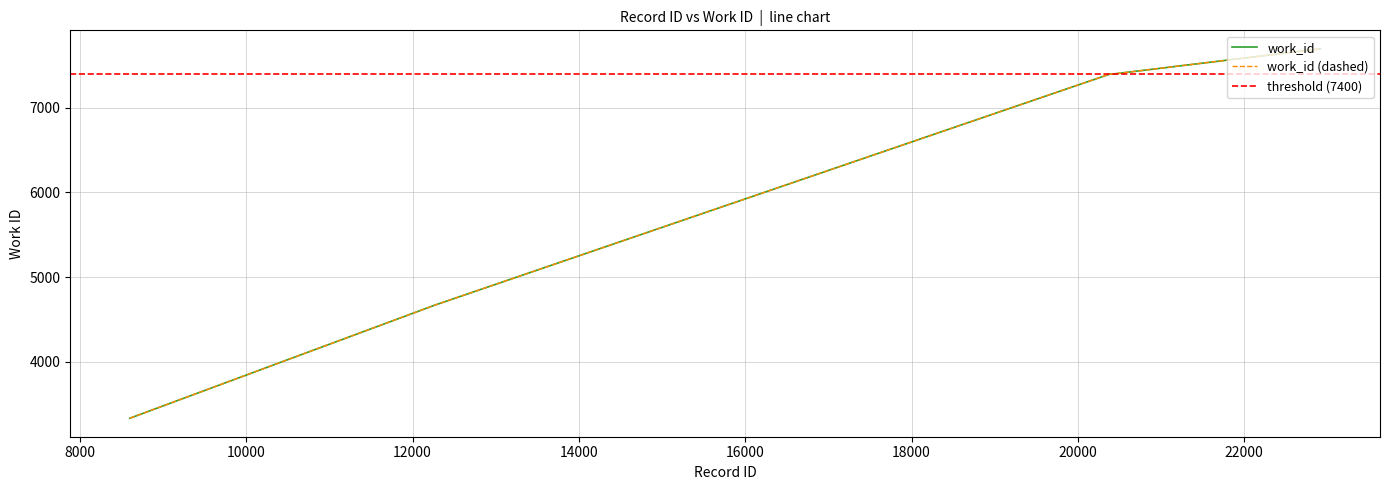

True or false: the data shows 7399 at 20396.

True